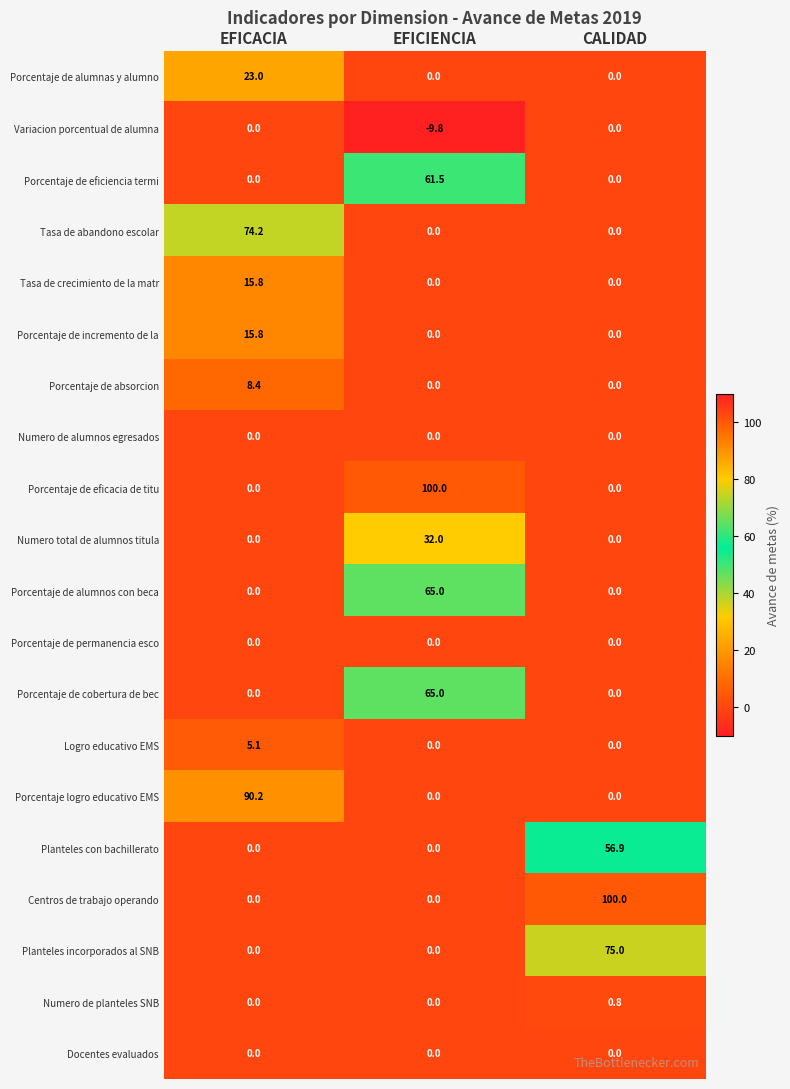

What is the difference between the highest and lowest values at EFICIENCIA?

109.8